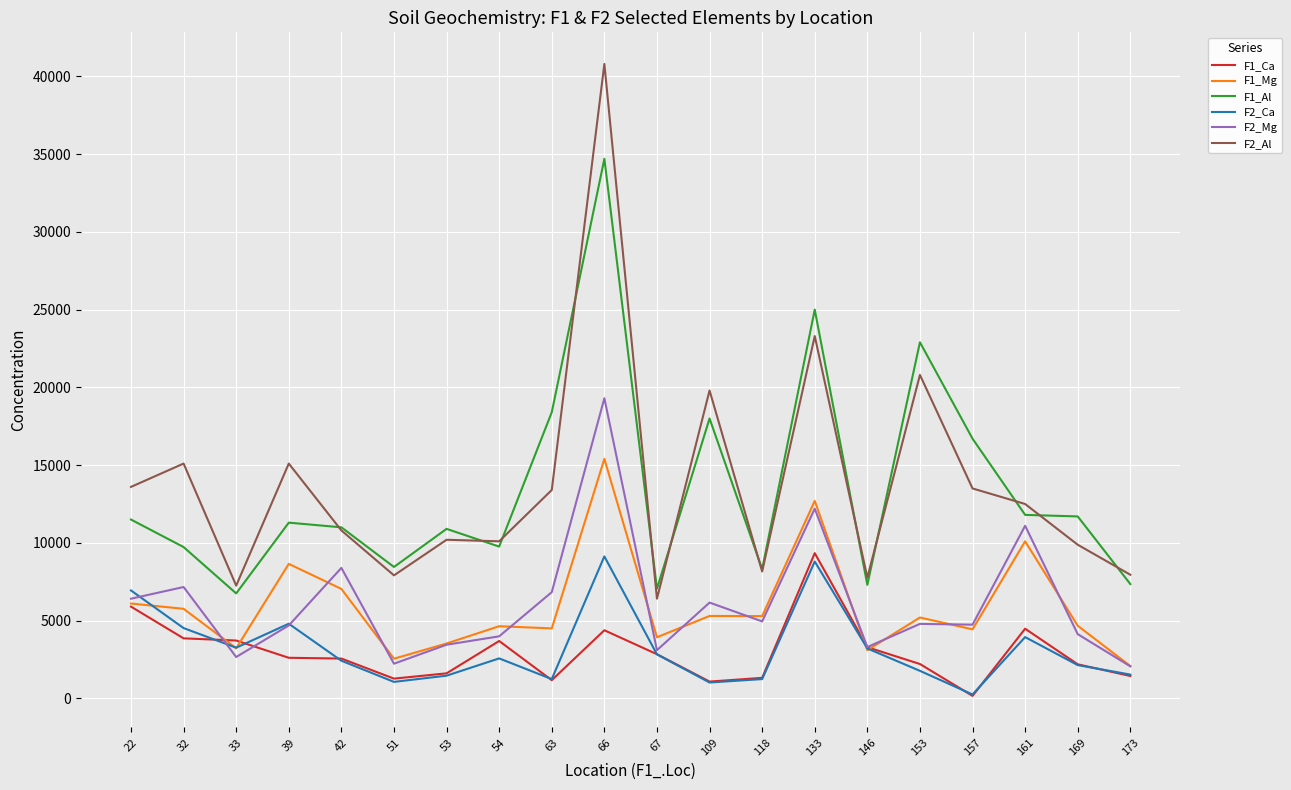

True or false: F1_Al and F1_Ca cross at least once.

False